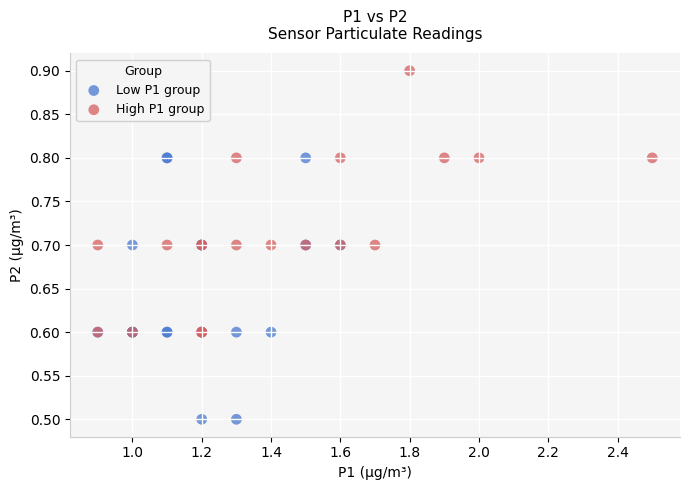

Which series contains the lowest Y value?

Low P1 group